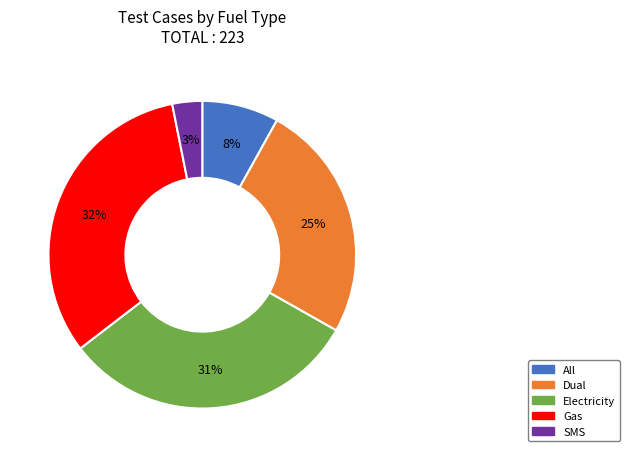

Is the sum of Dual and Gas greater than half?

Yes